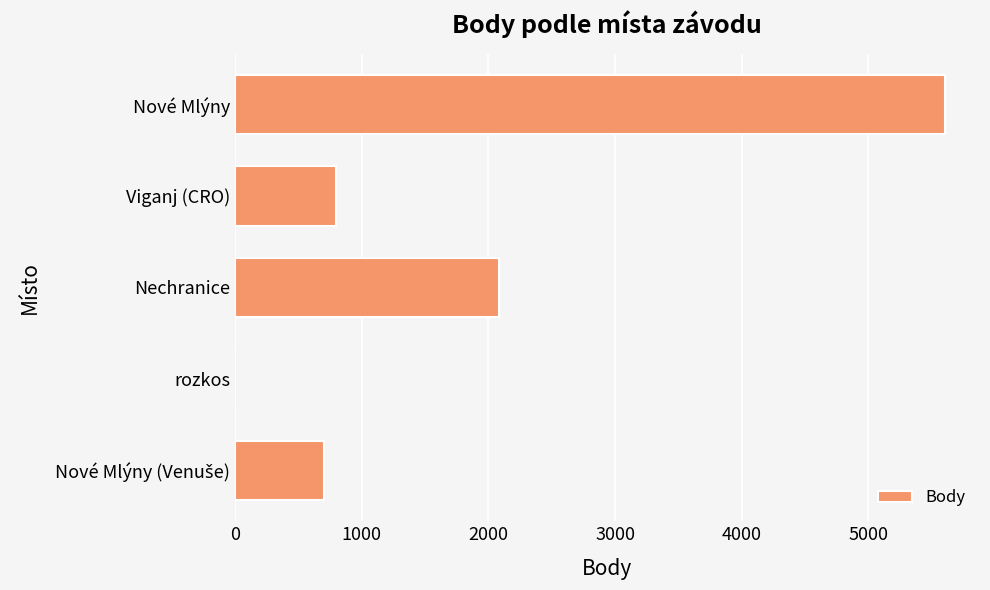

What is the sum of the values at rozkos and Nové Mlýny?

5600